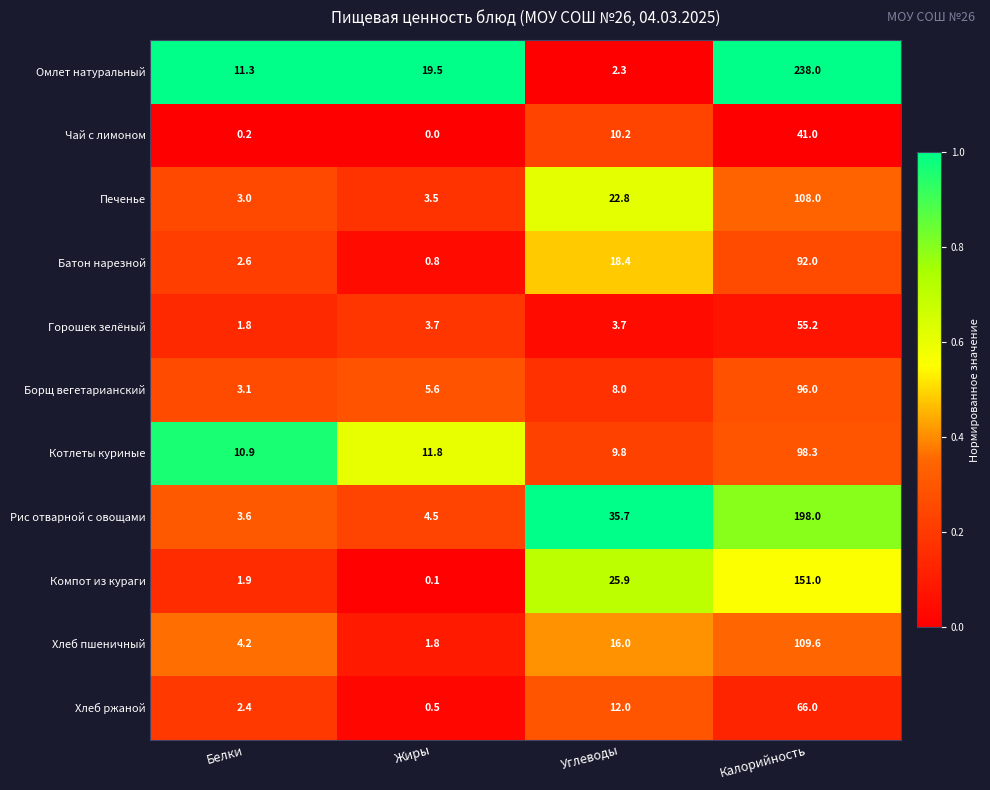

What is the greatest value displayed?

238.0